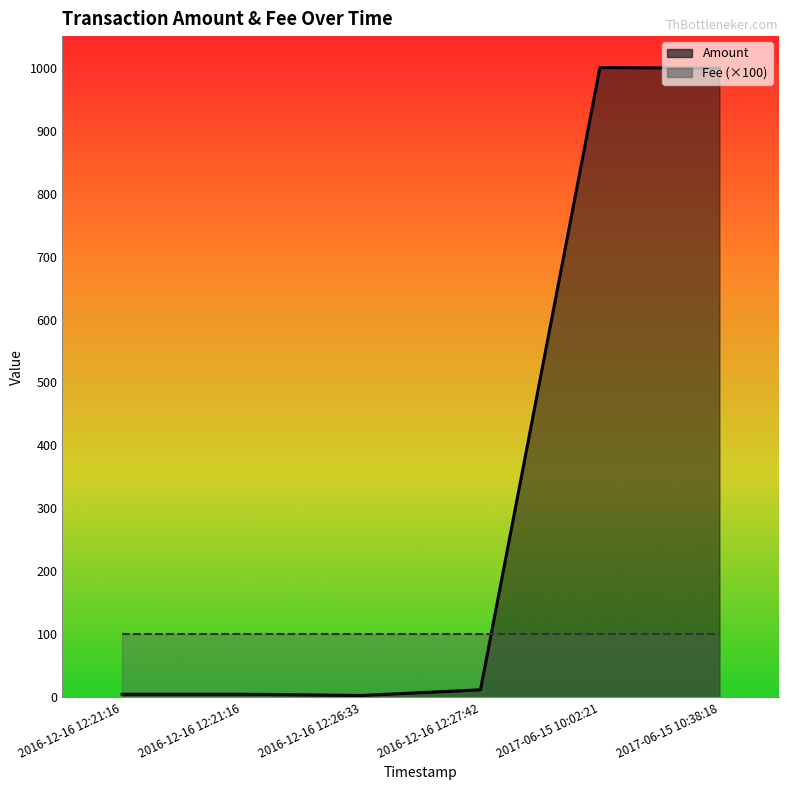

How many lines are shown in the chart?

2